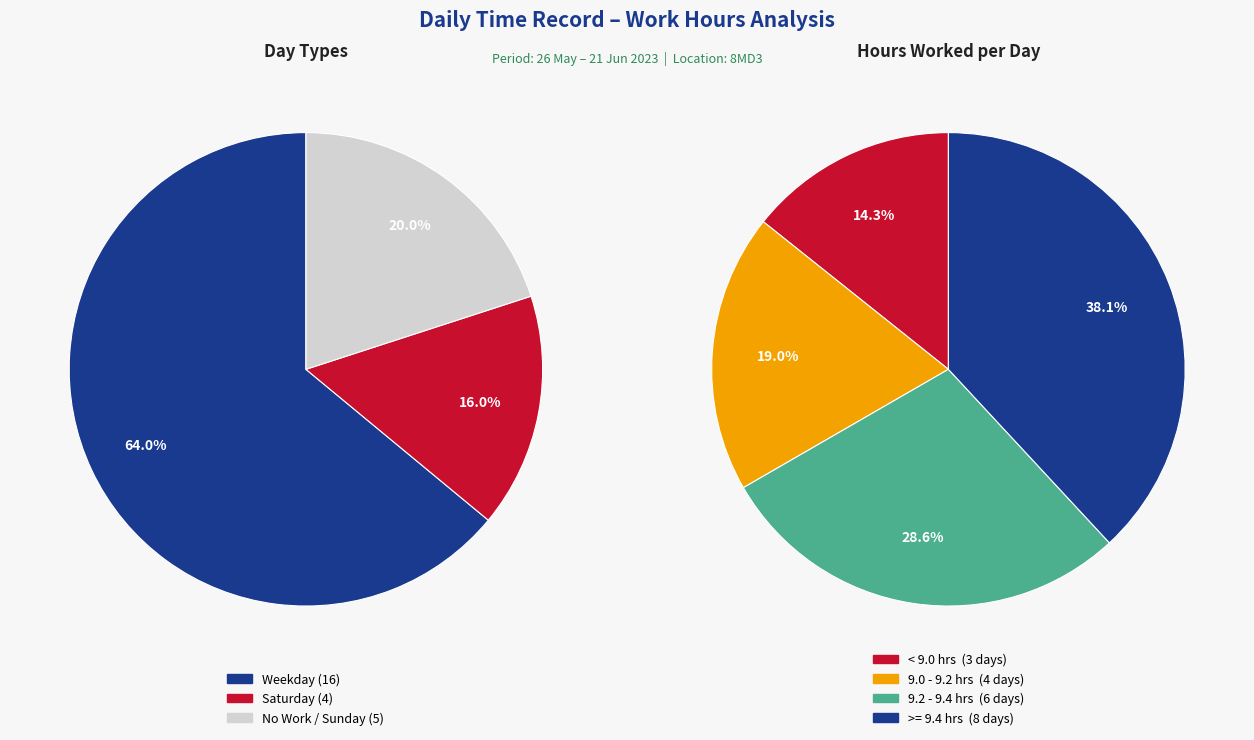

Is it true that 1-Thu is 11% of the pie?

False